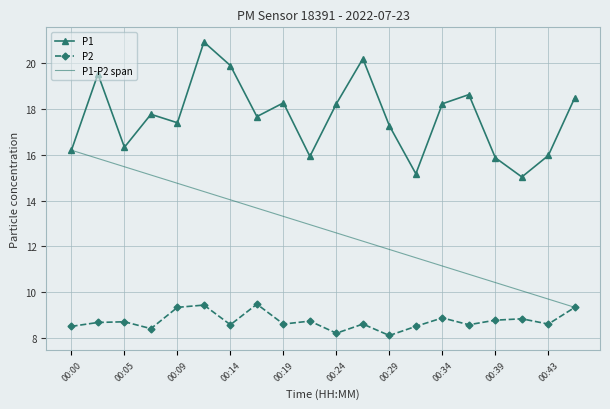

Reading left to right, list all the values displayed in this chart.

P1: 00:00=16.2	00:02=19.5	00:05=16.3	00:07=17.8	00:09=17.4	00:12=20.9	00:14=19.9	00:17=17.7	00:19=18.3	00:22=15.9	00:24=18.2	00:26=20.2	00:29=17.3	00:31=15.2	00:34=18.2	00:36=18.6	00:39=15.9	00:41=15.0	00:43=16.0	00:46=18.5
P2: 00:00=8.5	00:02=8.7	00:05=8.7	00:07=8.4	00:09=9.3	00:12=9.4	00:14=8.6	00:17=9.5	00:19=8.6	00:22=8.7	00:24=8.2	00:26=8.6	00:29=8.1	00:31=8.5	00:34=8.9	00:36=8.6	00:39=8.8	00:41=8.8	00:43=8.6	00:46=9.3